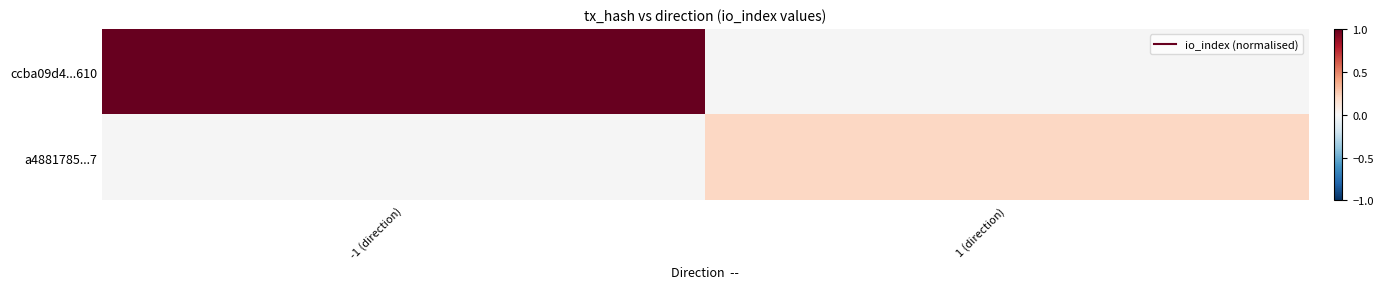

Rank the series by their maximum value, from highest to lowest.

ccba09d4...610, a4881785...7